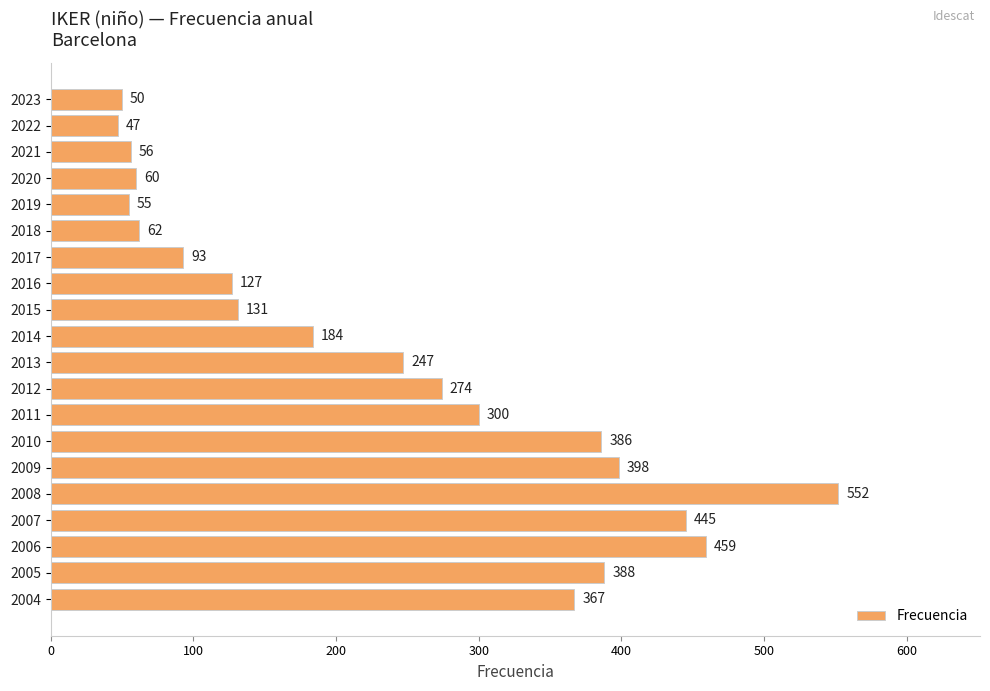

What is the average value?

234